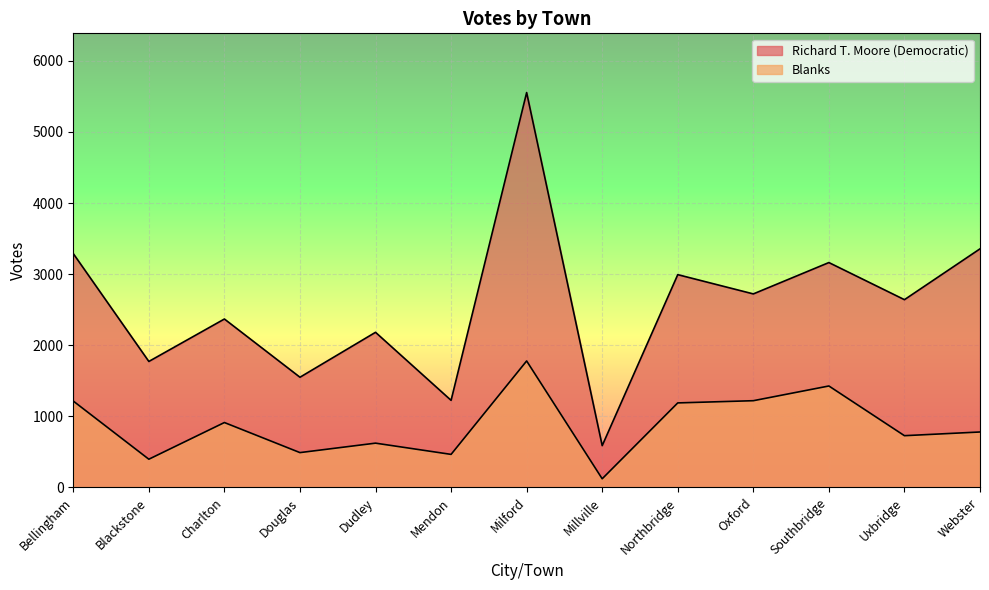

What is the label of the 2nd point from the right?

Uxbridge